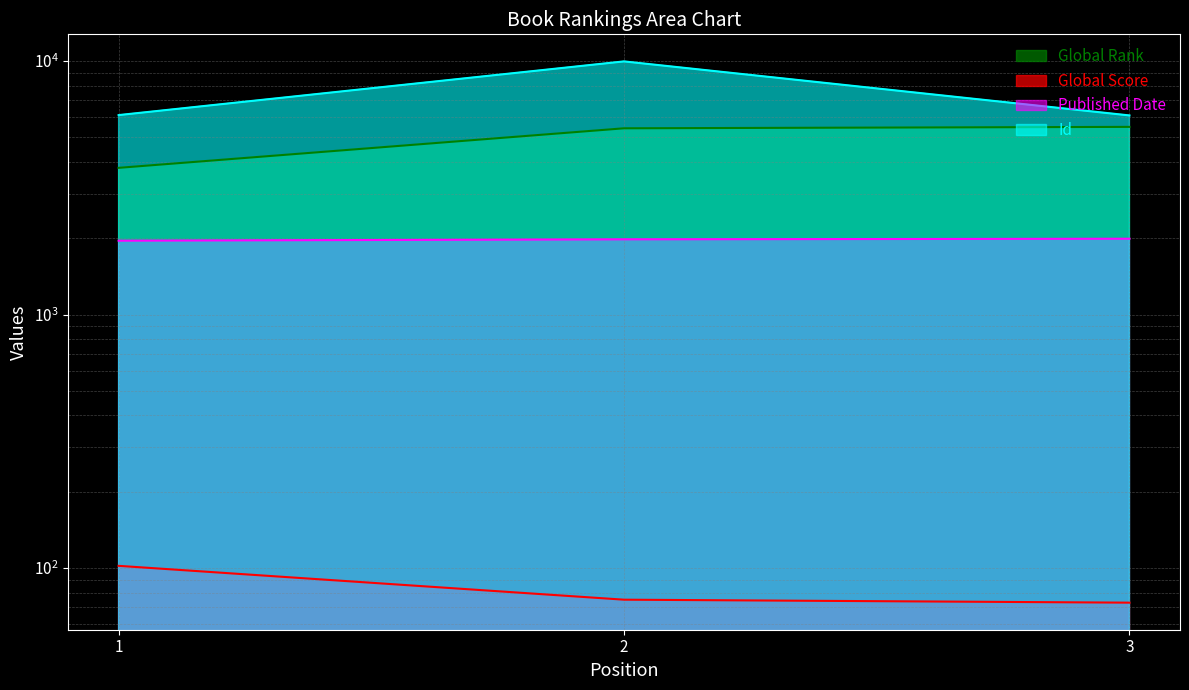

Is it true that Published Date equals 1174 at 2?

False